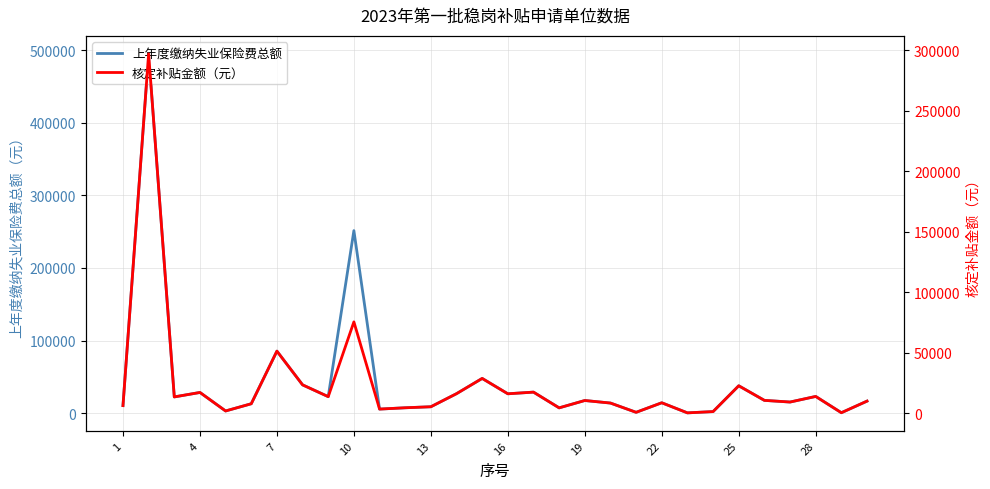

What is the value of the 上年度缴纳失业保险费总额 point at the 9th from the left?

22705.2